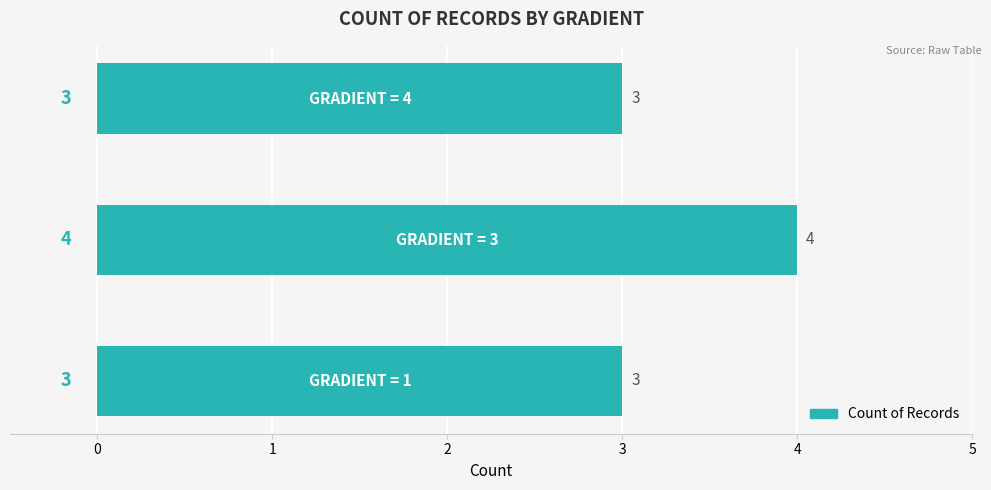

What is the maximum value shown in the chart?

4